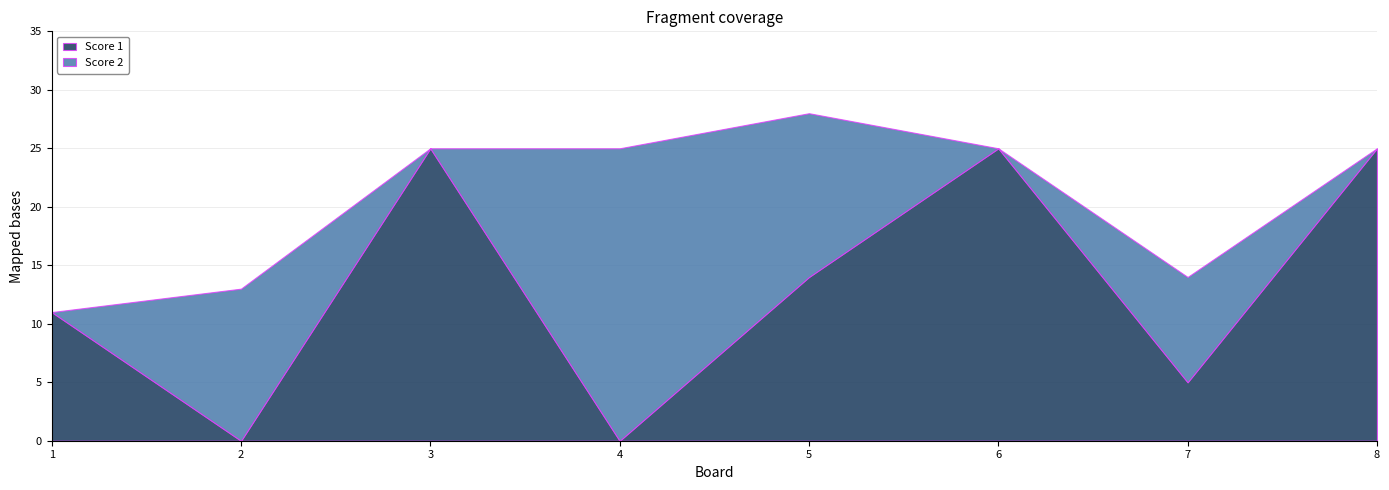

Reading left to right, transcribe all the data shown in this chart.

Score 1: 11	0	25	0	14	25	5	25
Score 2: 0	13	0	25	14	0	9	0